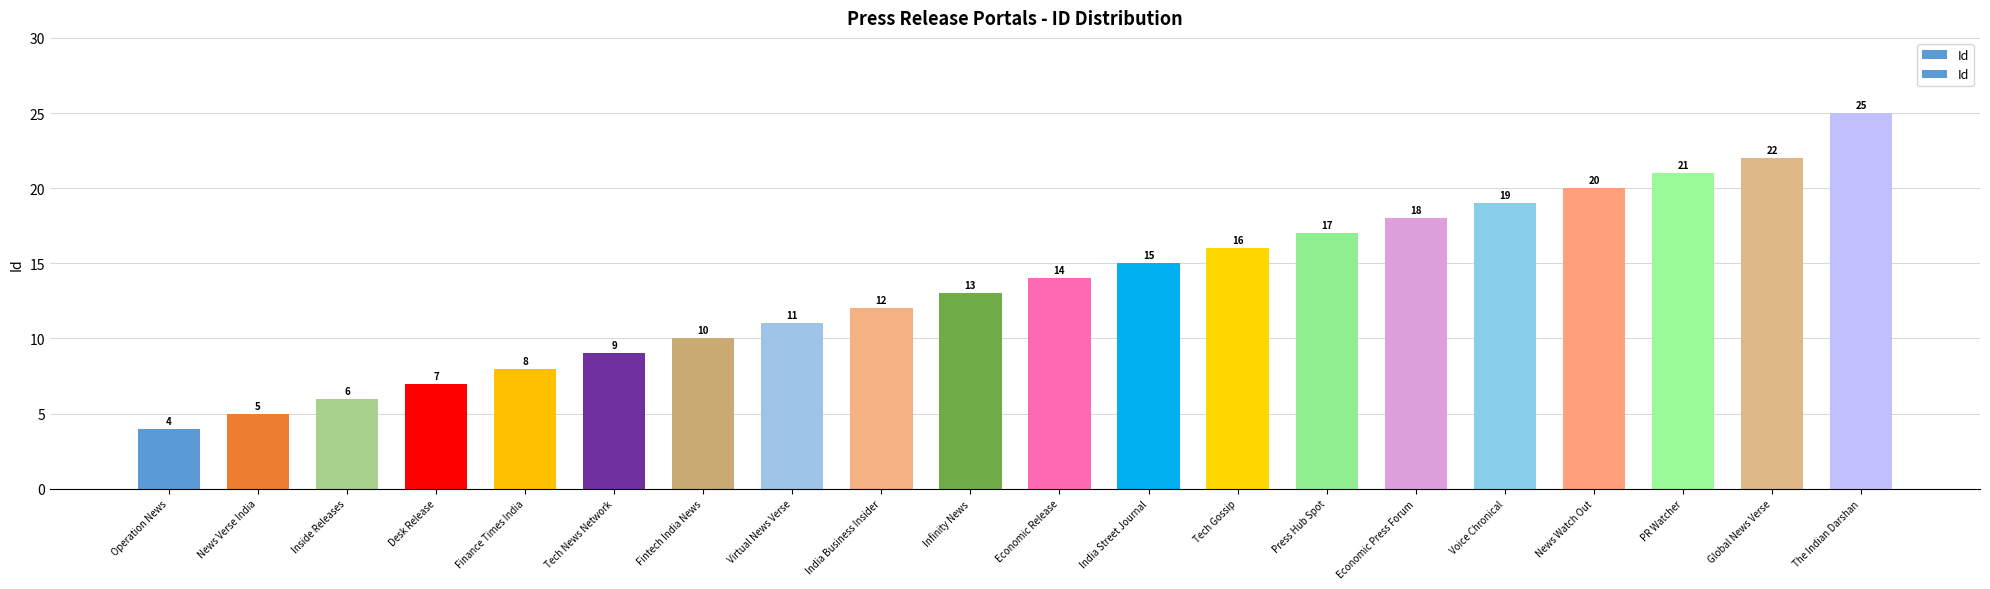

What is the ratio of the value at PR Watcher to the value at The Indian Darshan?

0.8